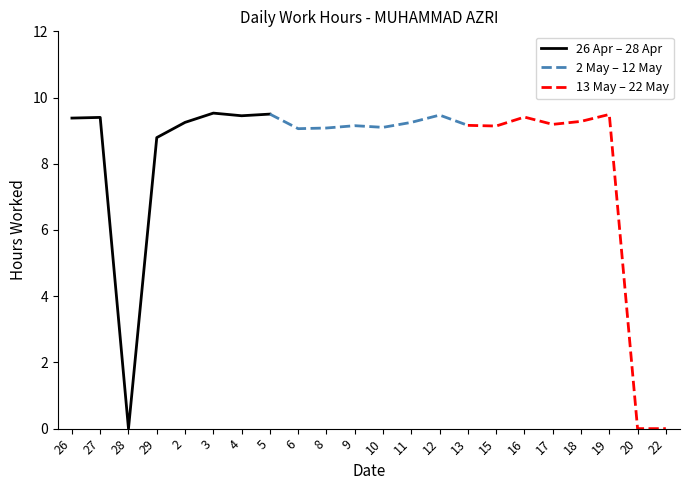

True or false: 2 May – 12 May has a value of 15.6 at 10.

False